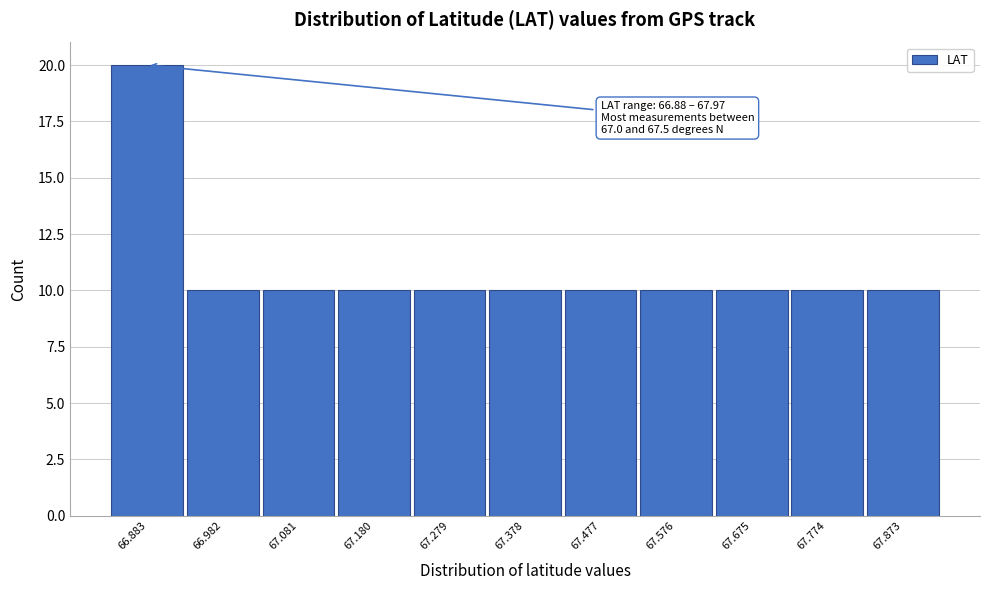

Reading left to right, transcribe all the data shown in this chart.

20	10	10	10	10	10	10	10	10	10	10